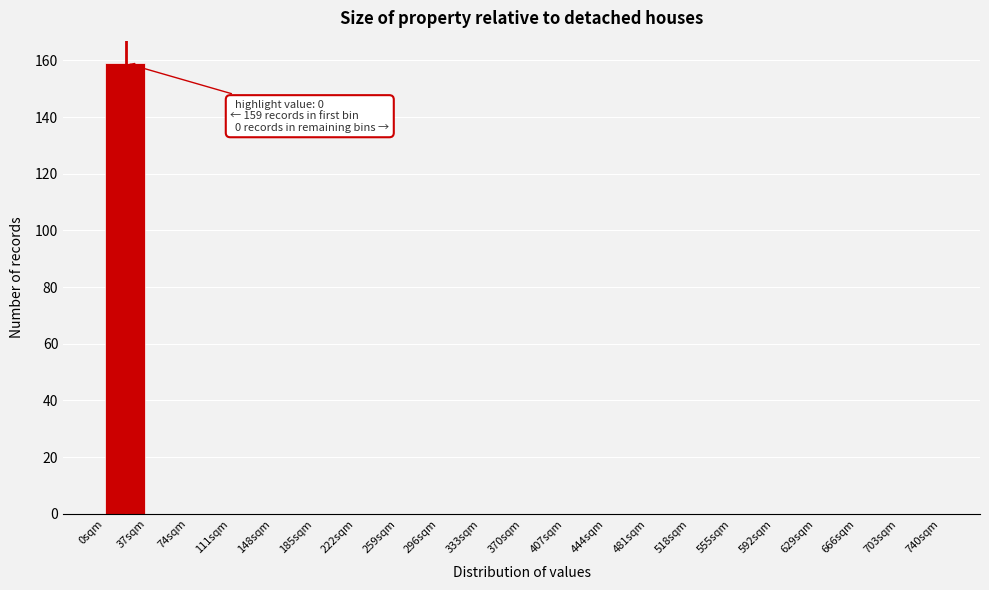

Which range on the x-axis has the tallest bar?

0 to 37